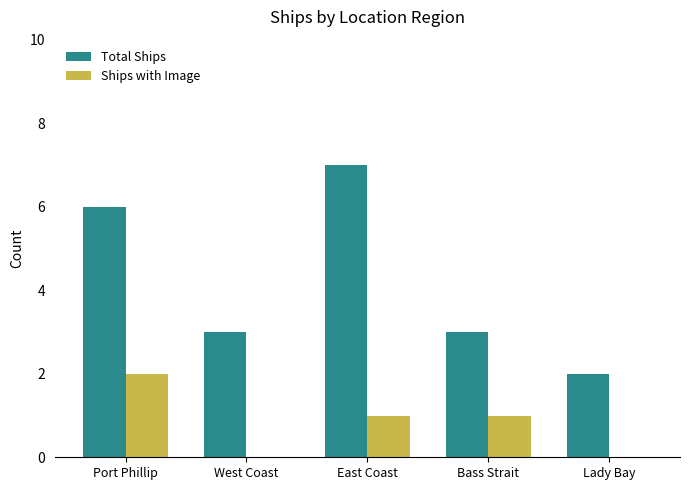

Which category has the highest value in the Ships with Image series?

Port Phillip